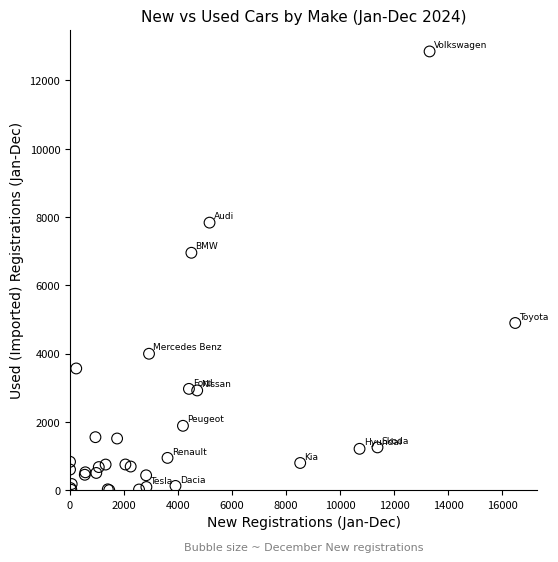

What Y value in the scatter plot is closest to 6425?

6953